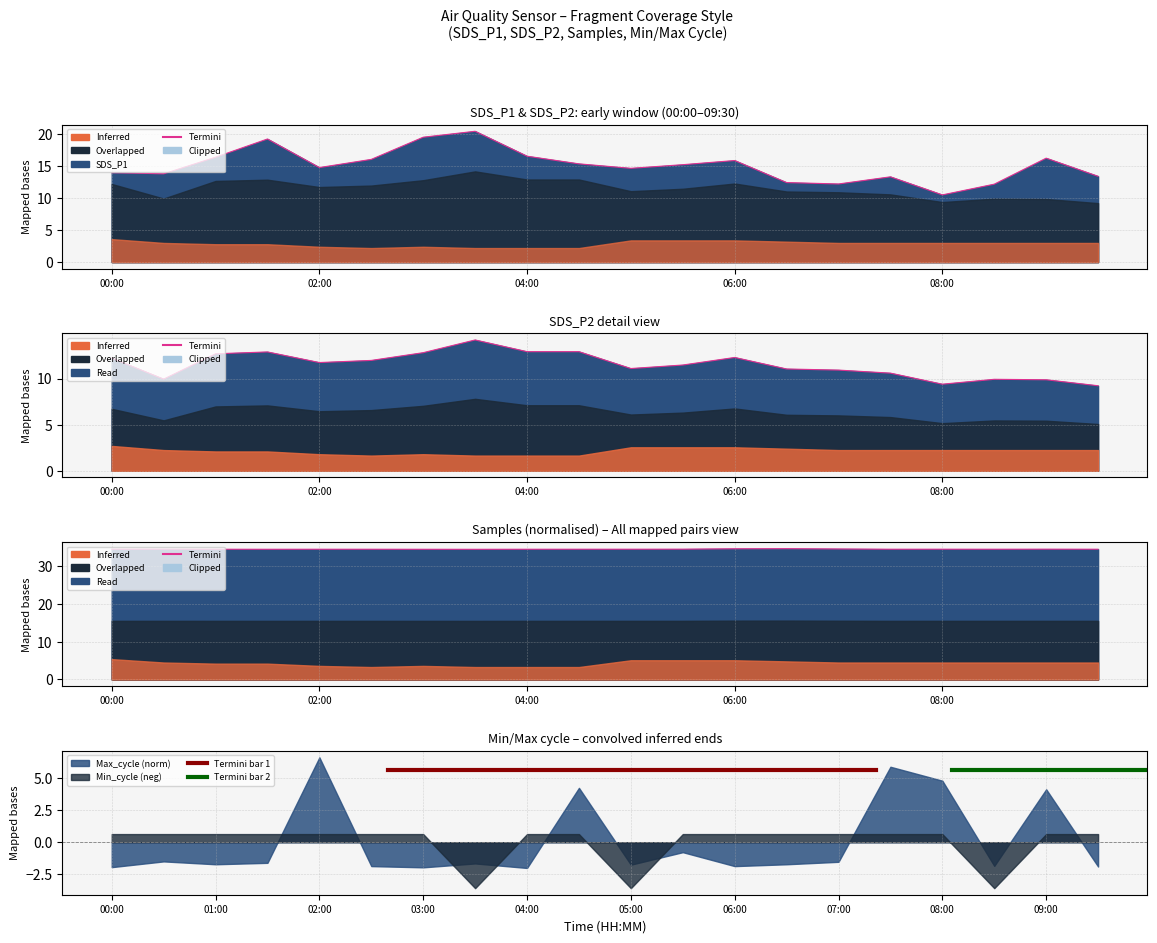

What value does the SDS_P2 series have at 01:30?

12.9